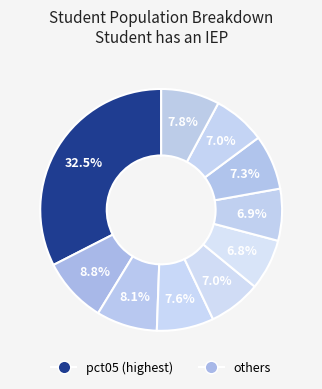

Does any single category account for the majority?

No